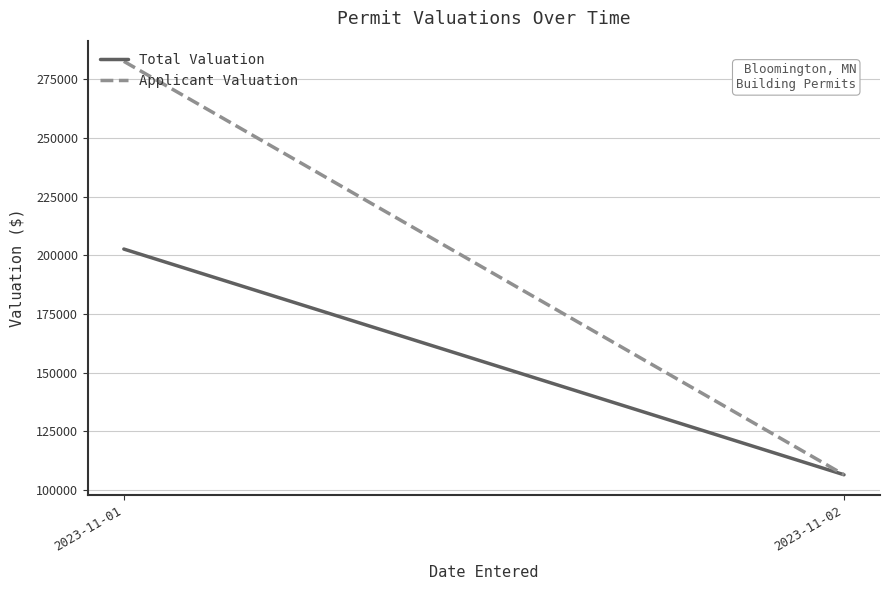

At which category is the sum across all series the highest?

2023-11-01